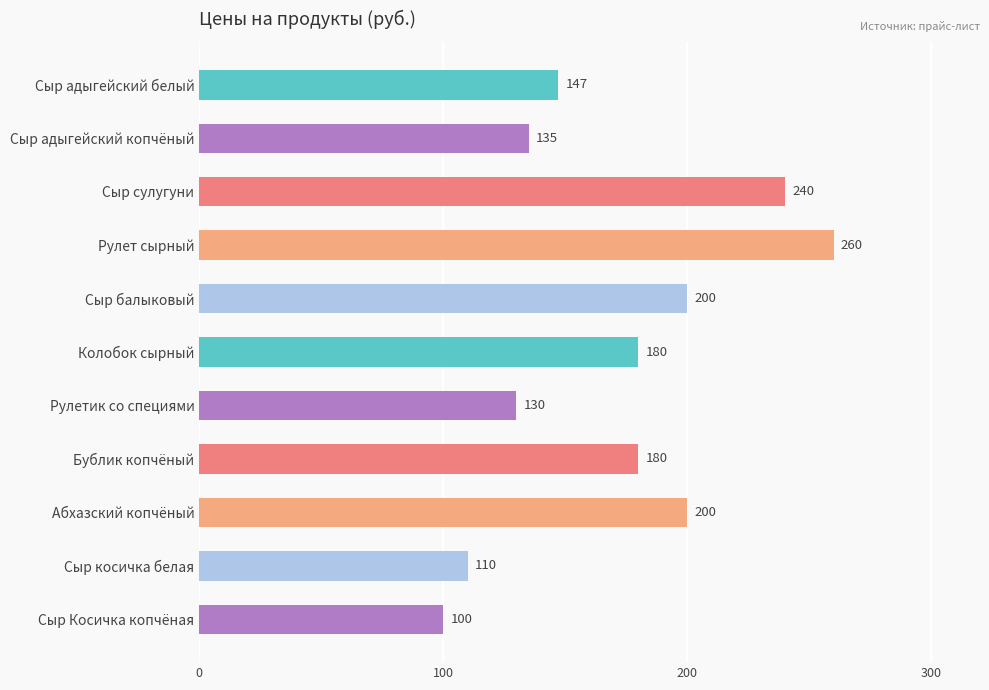

Does the chart contain stacked bars?

No